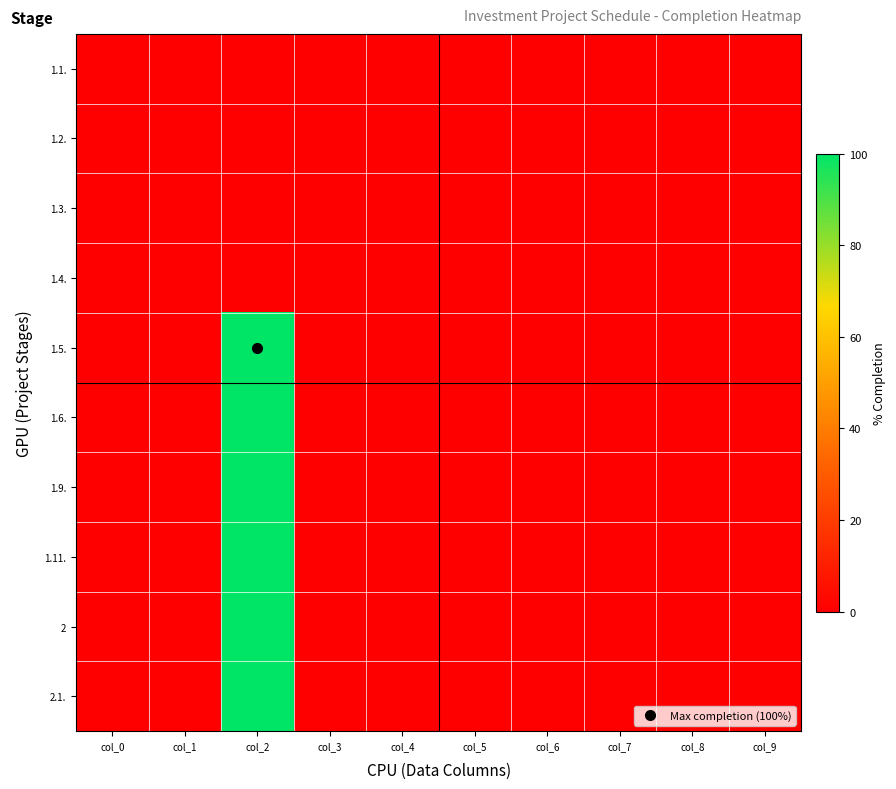

Count the number of data series in this chart.

10